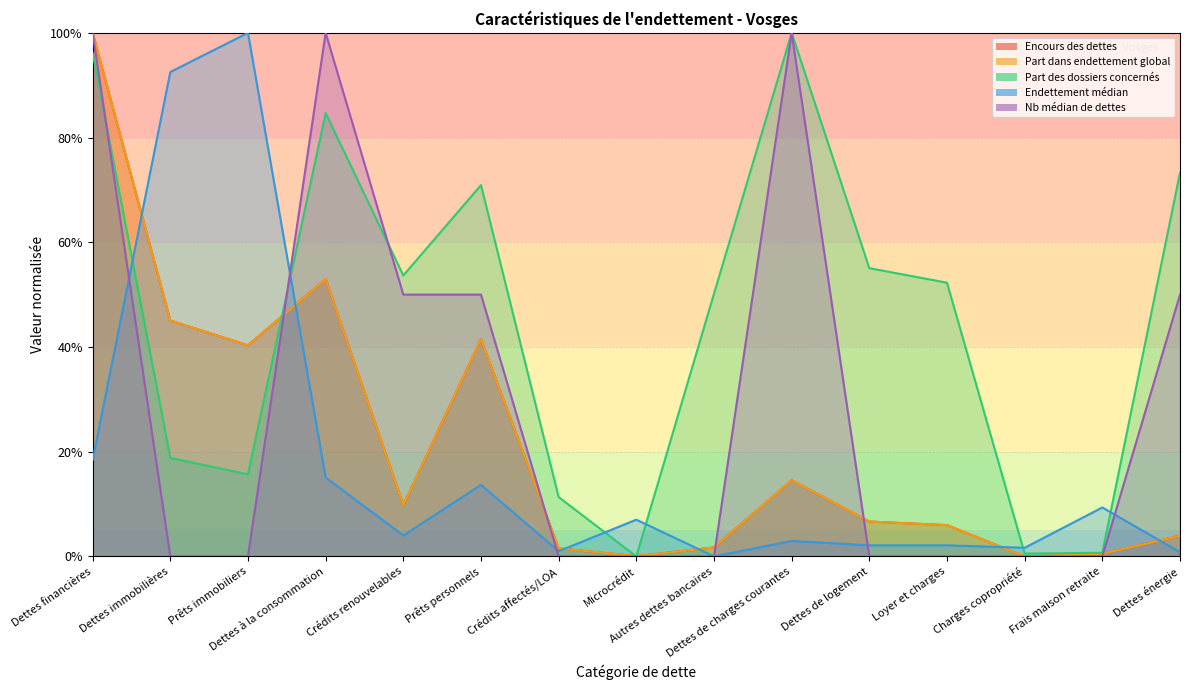

Which series has the largest total across all categories?

Part des dossiers concernés